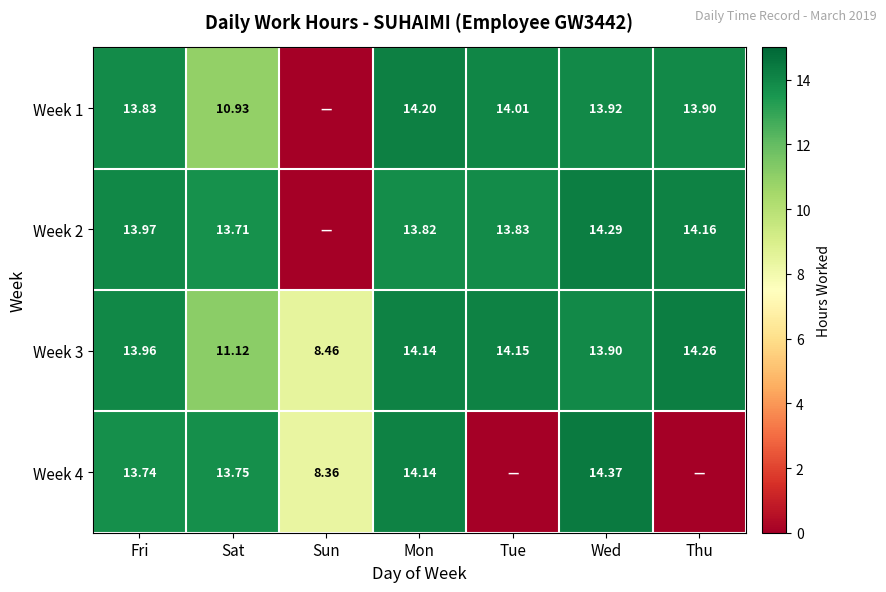

What is the difference between the Week 2 values at Sat and Fri?

0.3